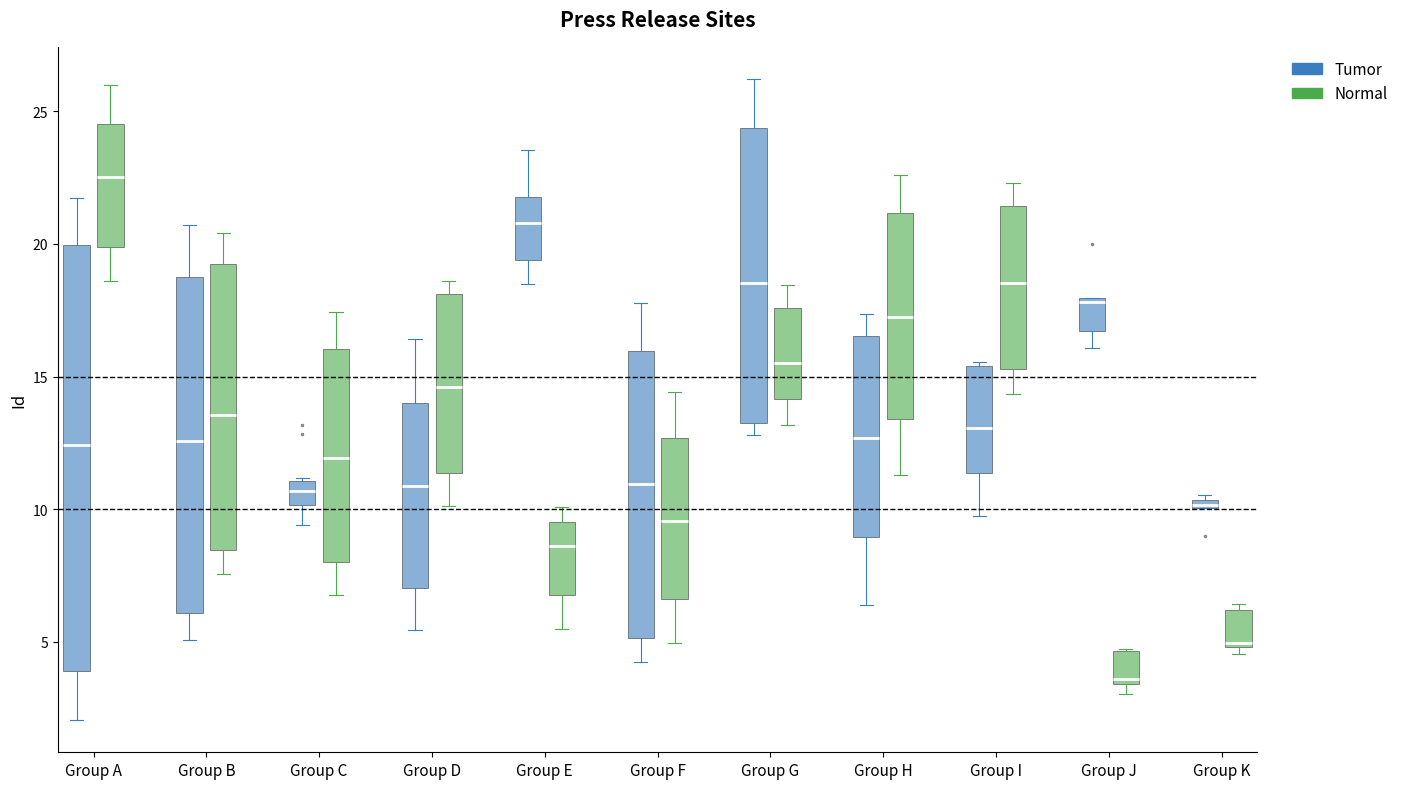

Which box has the lowest median line?

Group J (Normal)